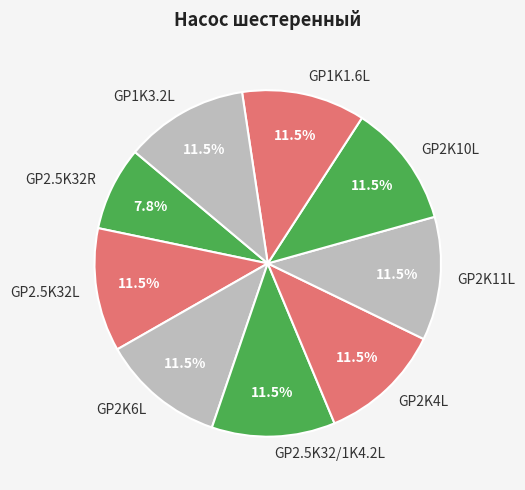

To the nearest percent, what is the combined percentage of GP2K11L and GP2.5K32R?

19%